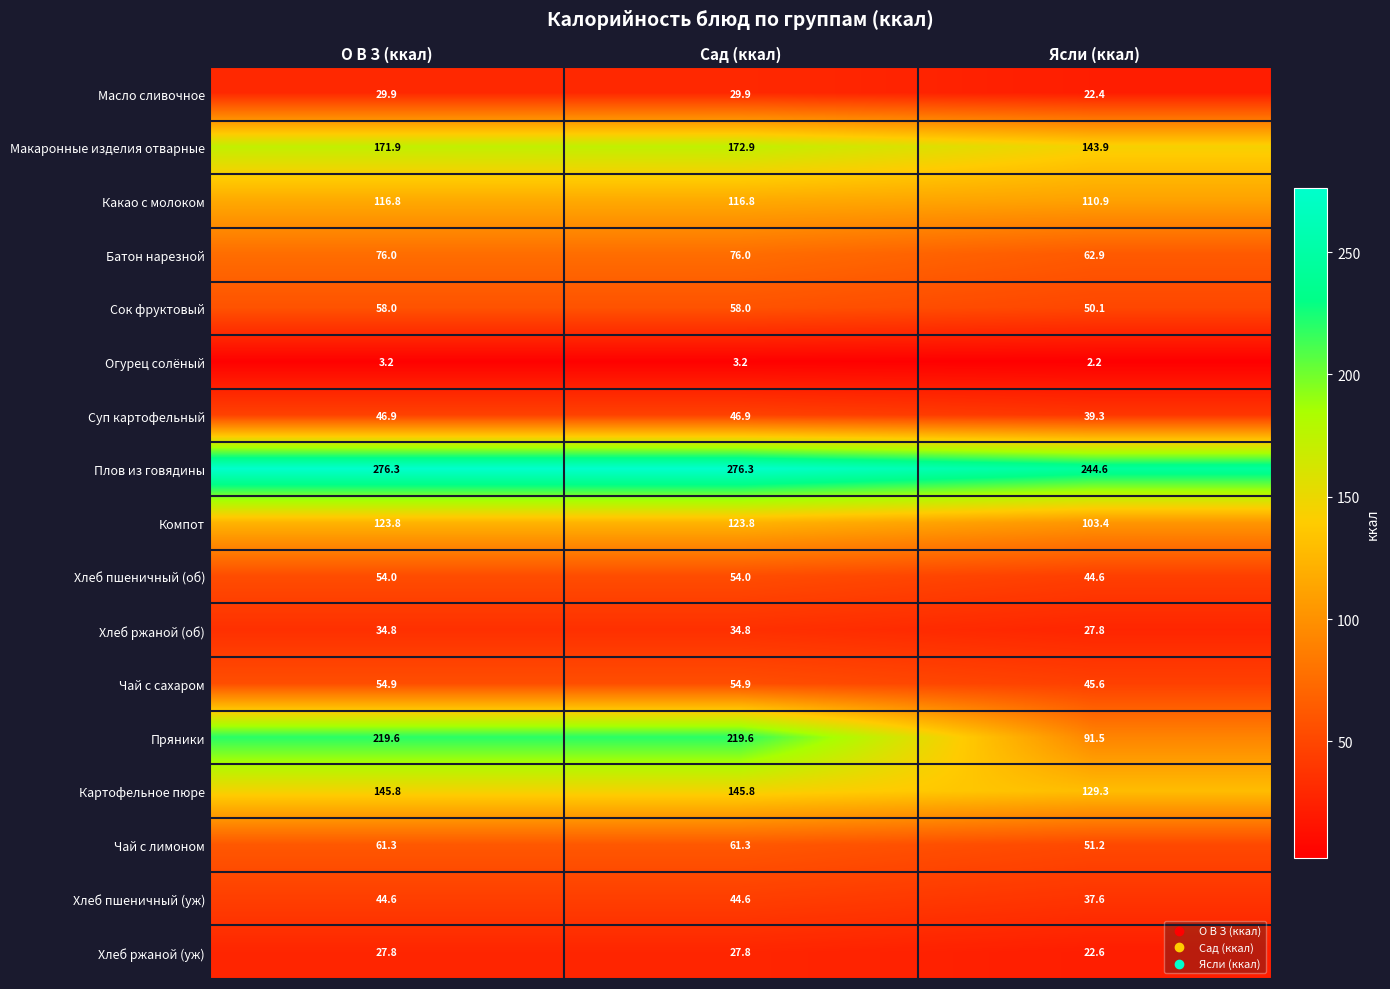

What is the greatest value displayed?

276.3